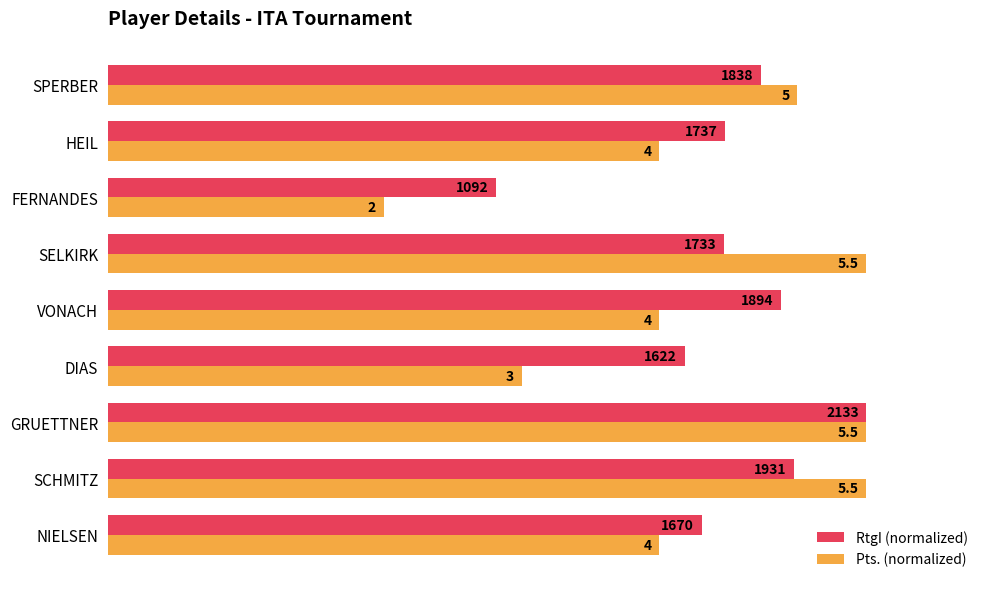

What are all the series names shown in the legend?

RtgI (normalized), Pts. (normalized)